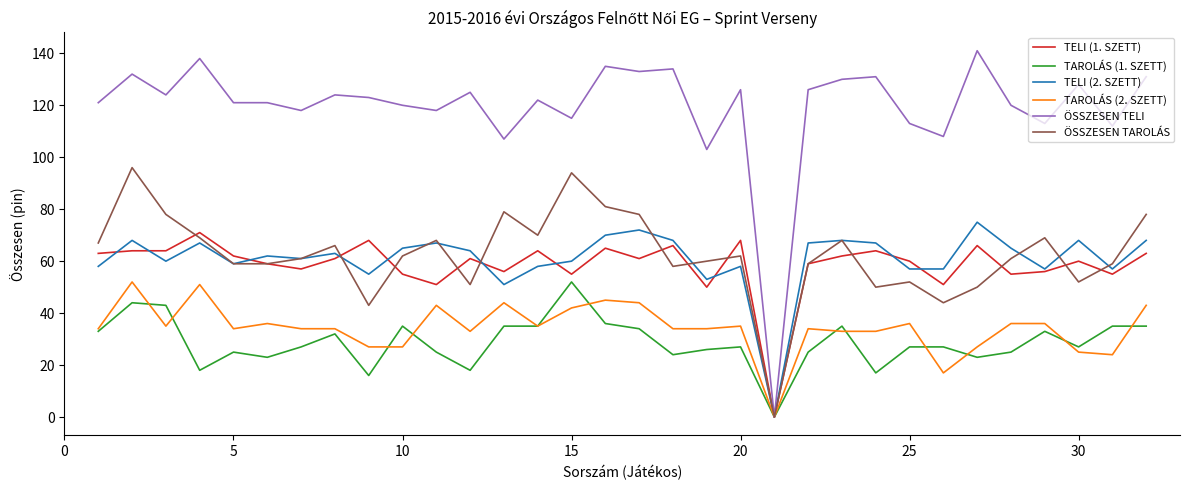

Does the chart display data point markers on the line(s)?

No